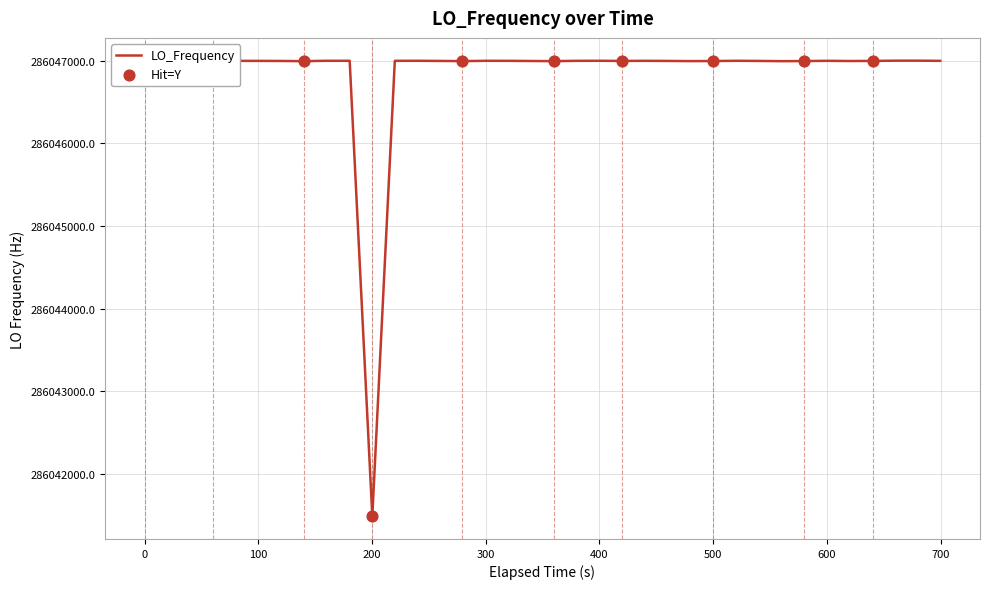

What is the minimum value shown in the chart?

286041491.6